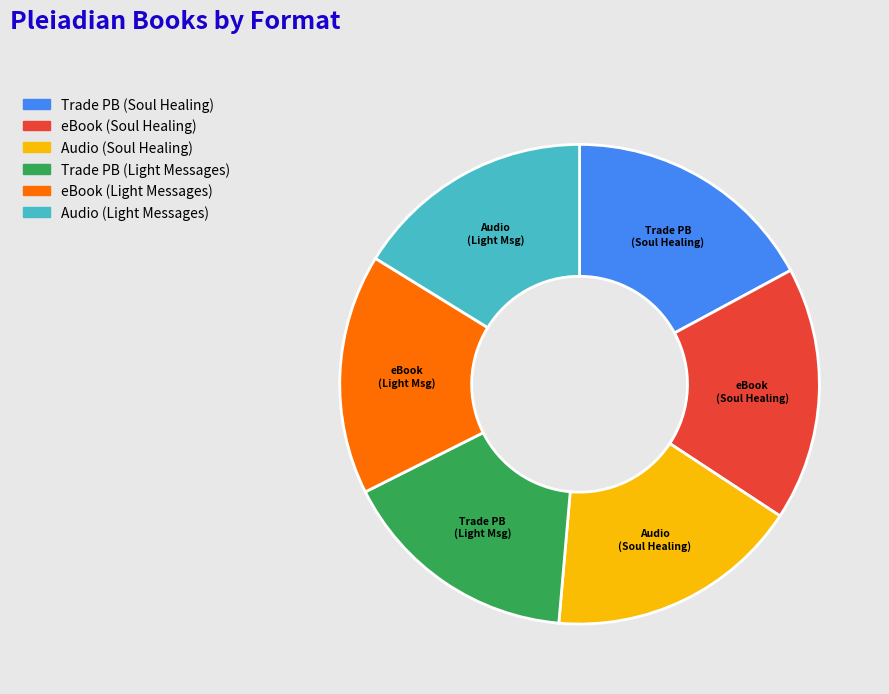

Does any single category account for the majority?

No